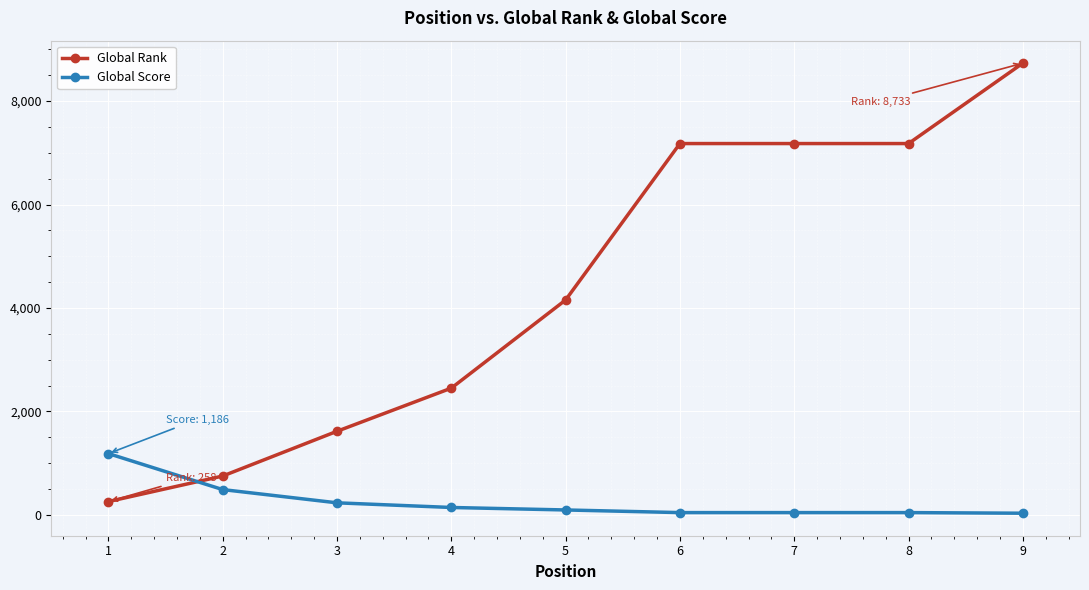

True or false: Global Rank and Global Score intersect in this chart.

True